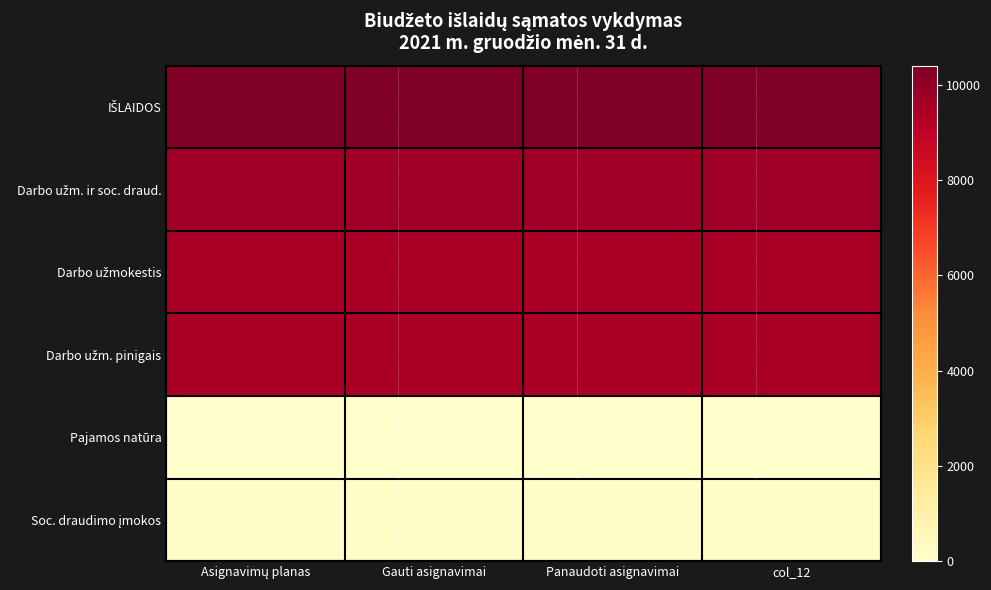

At how many categories does at least one series exceed 3036?

4